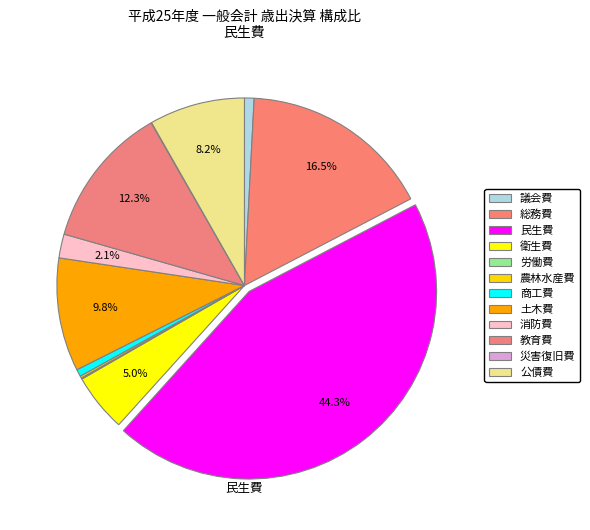

To the nearest percent, what is the difference between the 災害復旧費 and 土木費 slice percentages?

10%